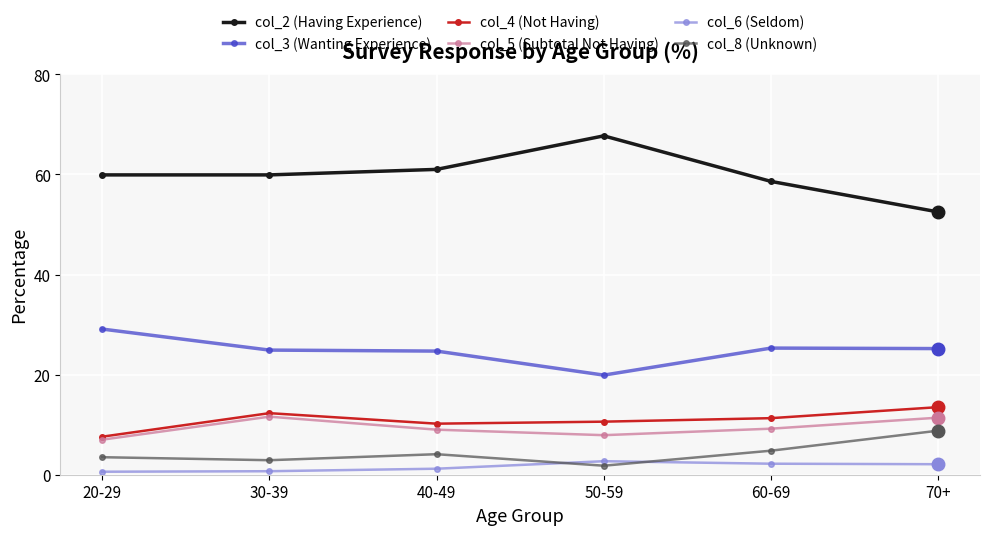

Is the value of col_8 (Unknown) at 30-39 greater than the value of col_5 (Subtotal Not Having) at 20-29?

No